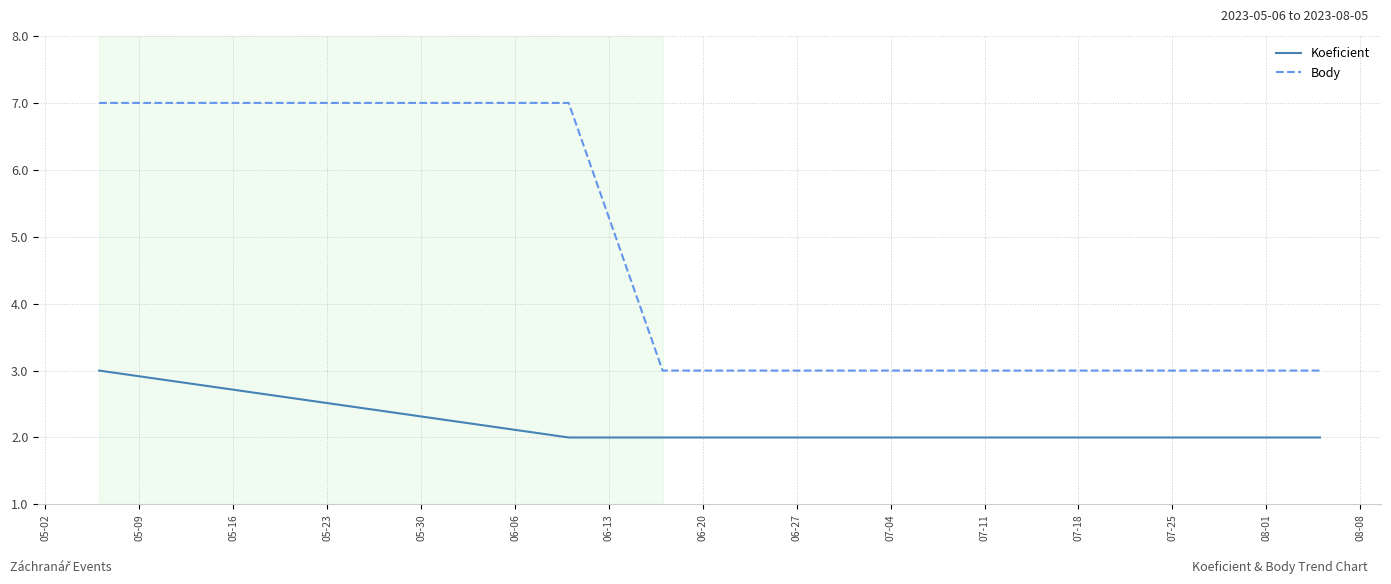

True or false: Body and Koeficient intersect in this chart.

False